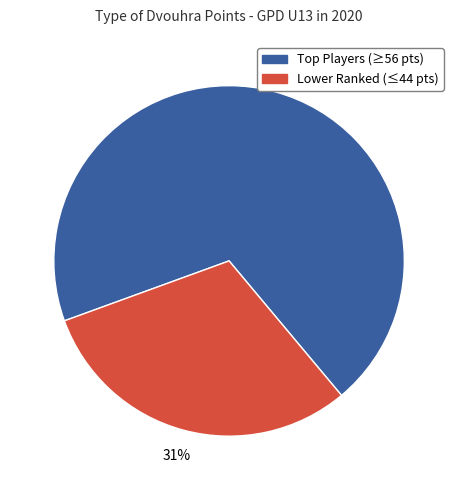

To the nearest percent, what is the average slice percentage?

50%